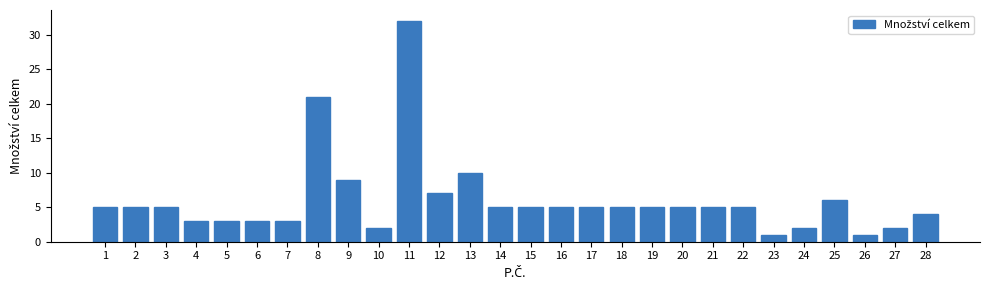

Reading left to right, extract all data points from this chart.

1=5	2=5	3=5	4=3	5=3	6=3	7=3	8=21	9=9	10=2	11=32	12=7	13=10	14=5	15=5	16=5	17=5	18=5	19=5	20=5	21=5	22=5	23=1	24=2	25=6	26=1	27=2	28=4